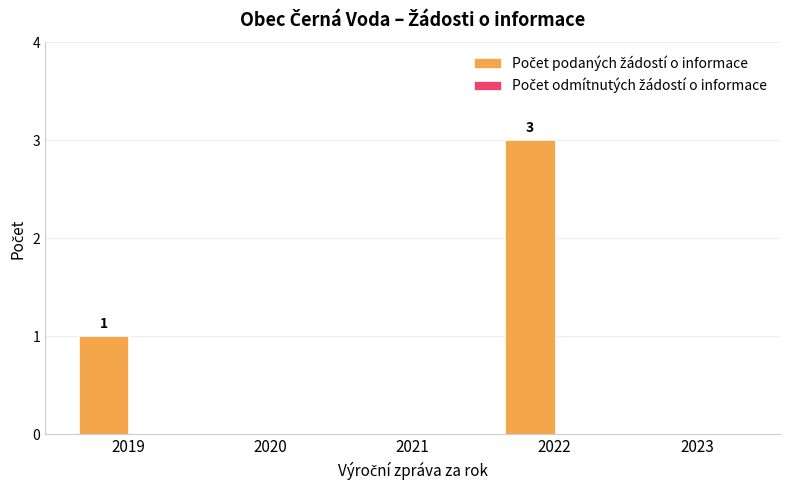

Are the bars horizontal?

No